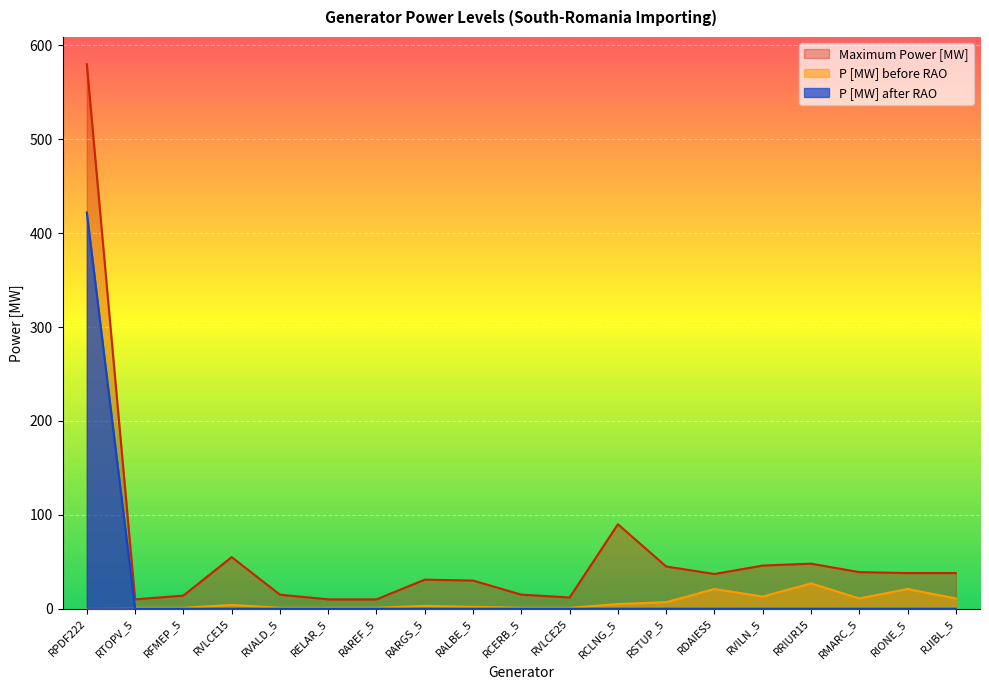

Reading left to right, list all the values displayed in this chart.

Maximum Power [MW]: 580	10	14	55	15	10	10	31	30	15	12	90	45	37	46	48	39	38	38
P [MW] before RAO: 0	1	1	4	1	1	1	3	2	1	1	5	7	21	13	27	11	21	11
P [MW] after RAO: 422	0	0	0	0	0	0	0	0	0	0	0	0	0	0	0	0	0	0